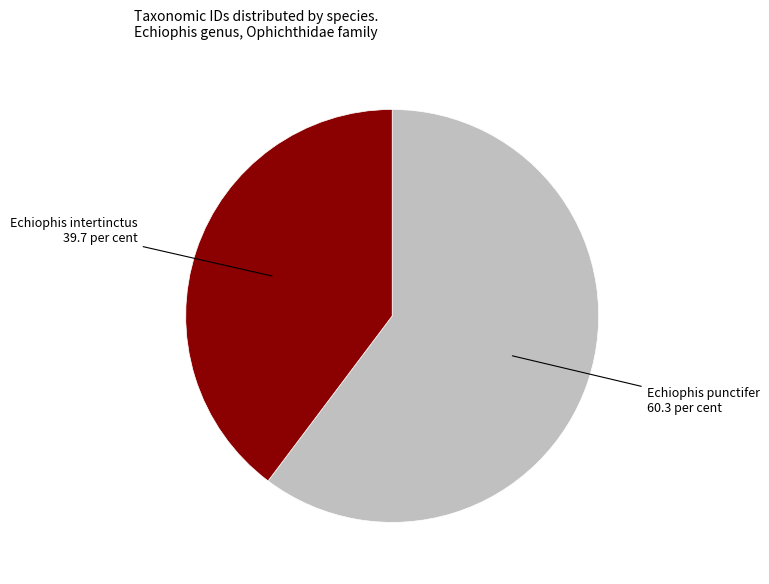

Combined, do Echiophis punctifer and Echiophis intertinctus account for over 50%?

Yes